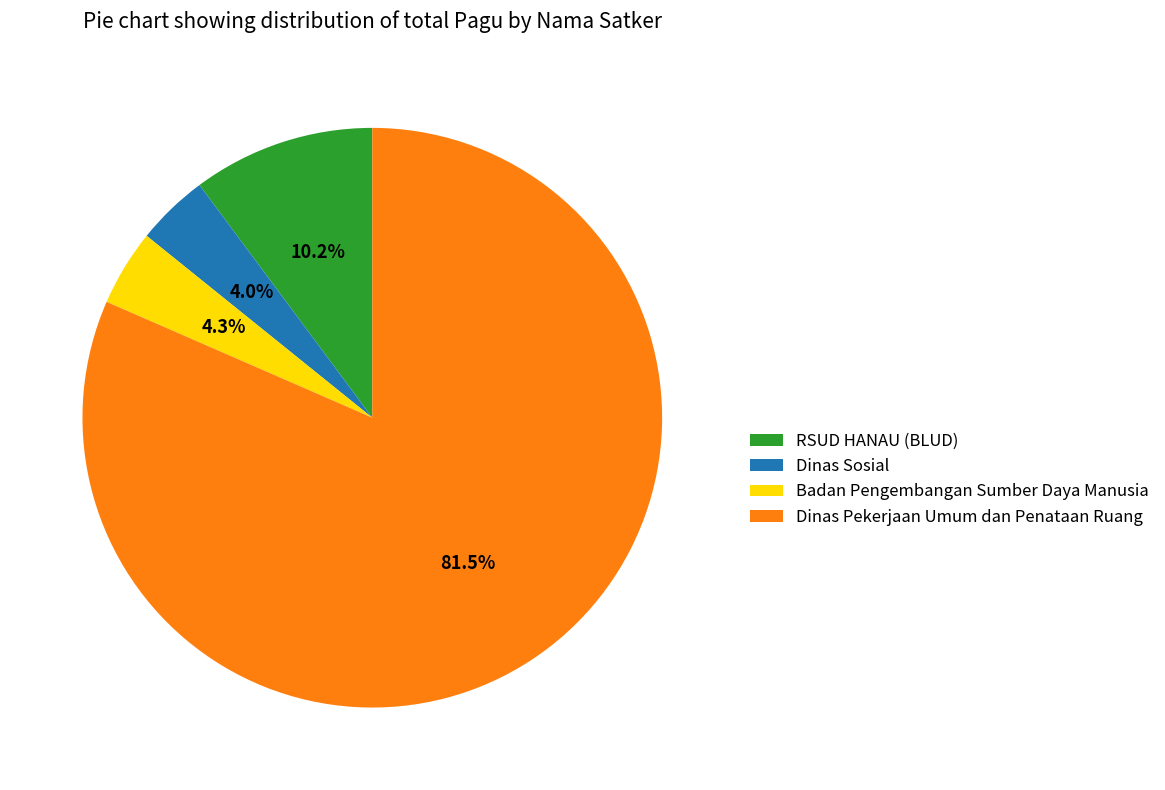

What is the ratio of the value at Dinas Sosial to the value at Badan Pengembangan Sumber Daya Manusia?

0.9